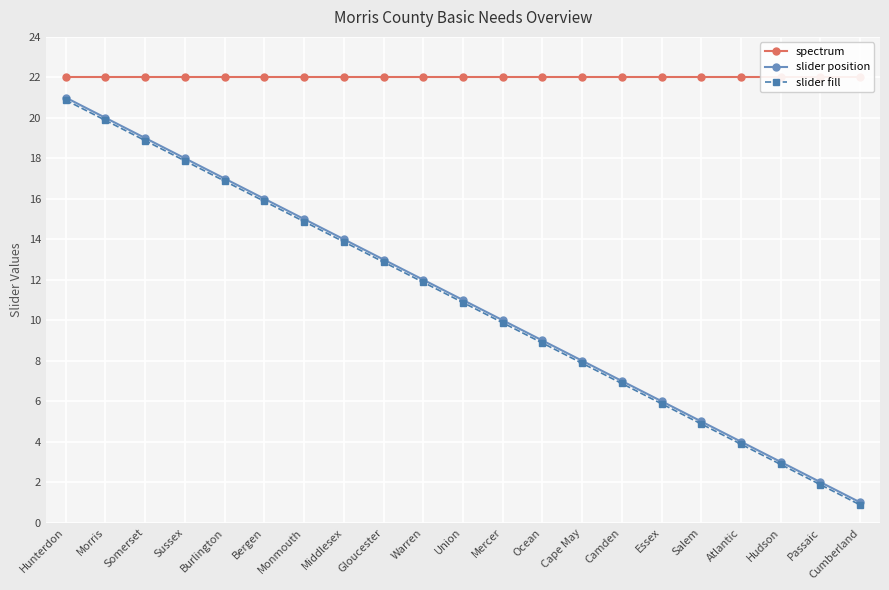

The slider position series shows 6.0 at Essex. True or false?

True